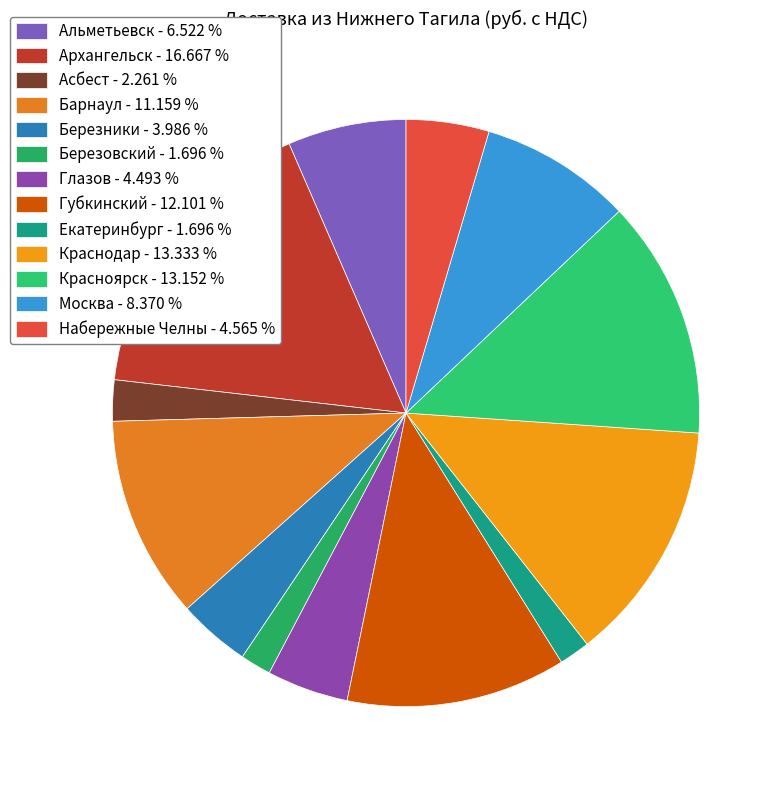

Between Набережные Челны and Глазов, which is larger?

Набережные Челны